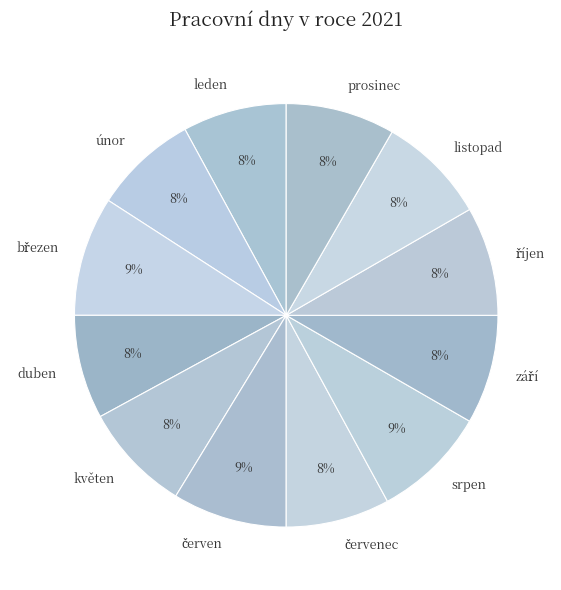

Is there a majority slice in this chart?

No